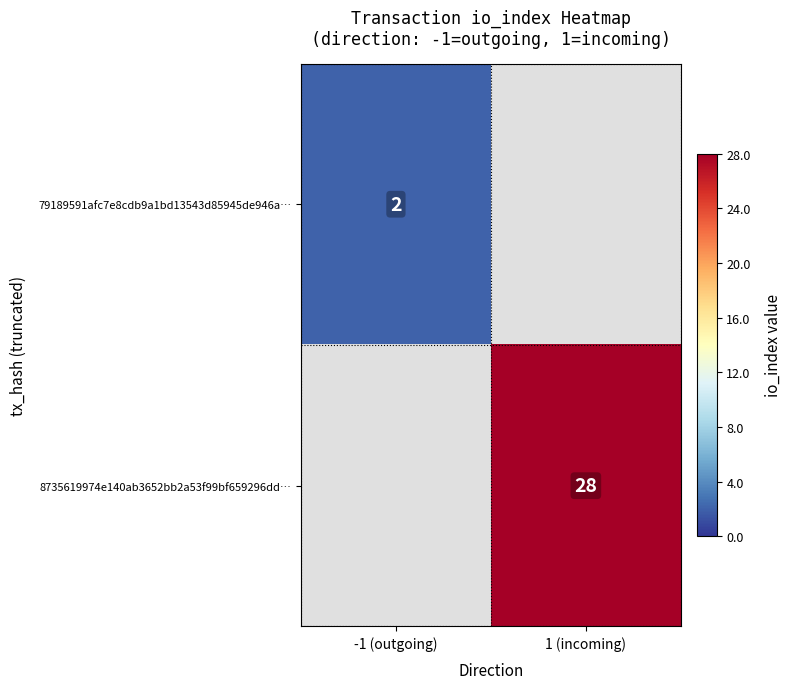

What is the smallest value displayed?

2.0